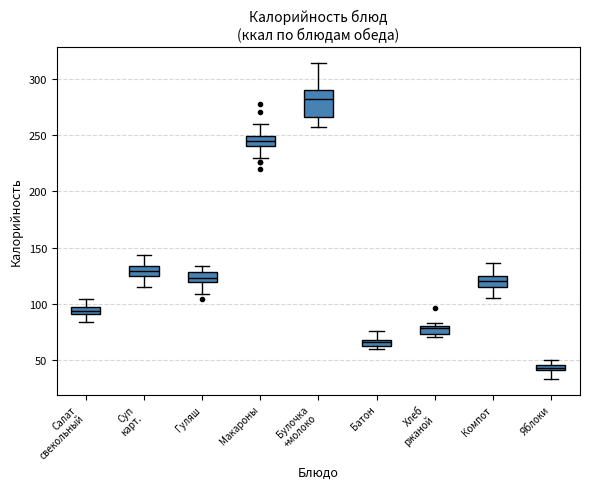

Where is the upper edge of the box for Хлеб ржаной on the y-axis? The values are not printed on the chart, so give them approximately, as read against the axis.

80